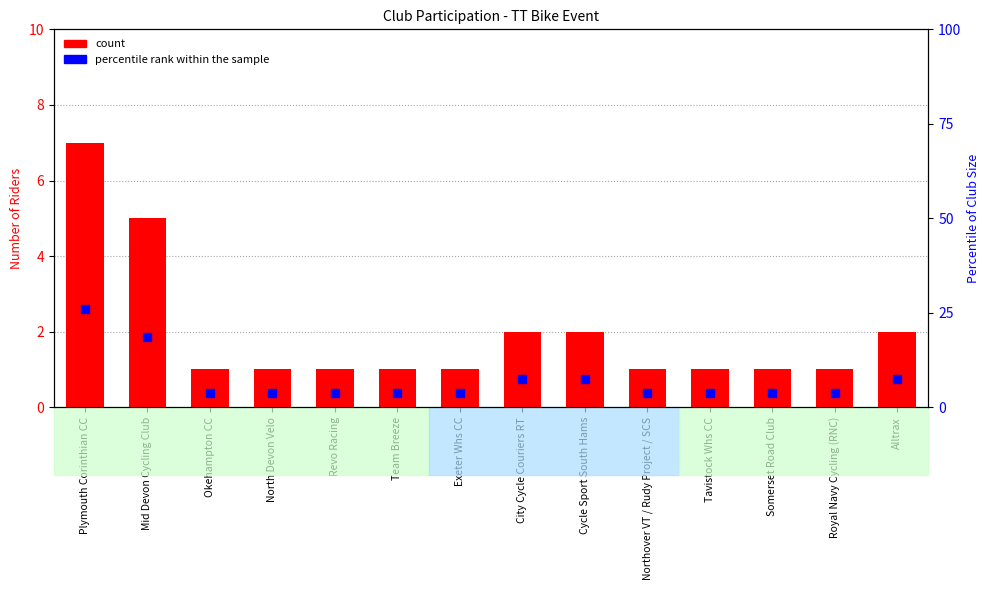

Which series has the widest spread of Y values?

percentile rank within the sample